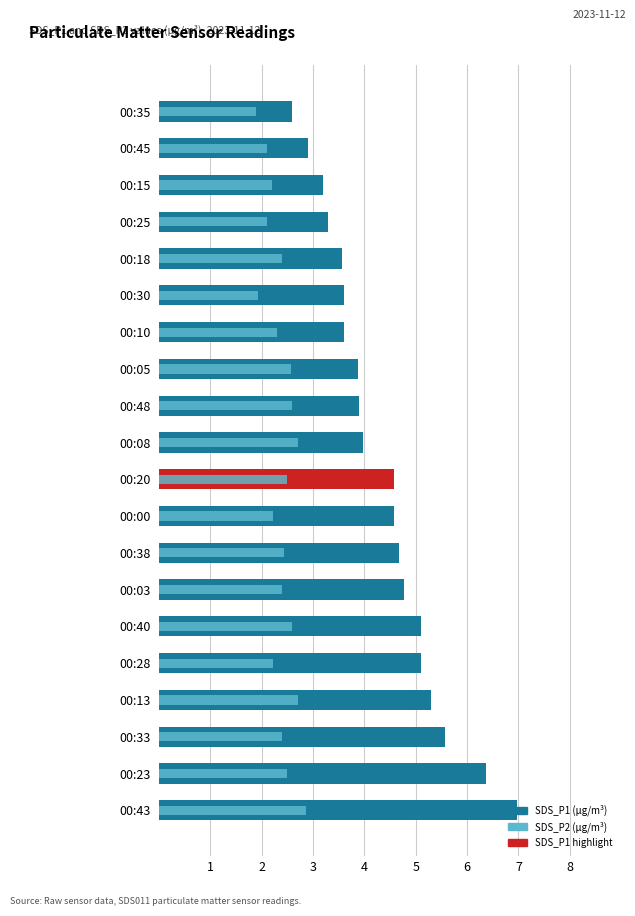

Reading right to left, transcribe all the data shown in this chart.

SDS_P1: 2.6	2.9	3.2	3.3	3.6	3.6	3.6	3.9	3.9	4.0	4.6	4.6	4.7	4.8	5.1	5.1	5.3	5.6	6.4	7.0
SDS_P2: 1.9	2.1	2.2	2.1	2.4	1.9	2.3	2.6	2.6	2.7	2.5	2.2	2.4	2.4	2.6	2.2	2.7	2.4	2.5	2.9